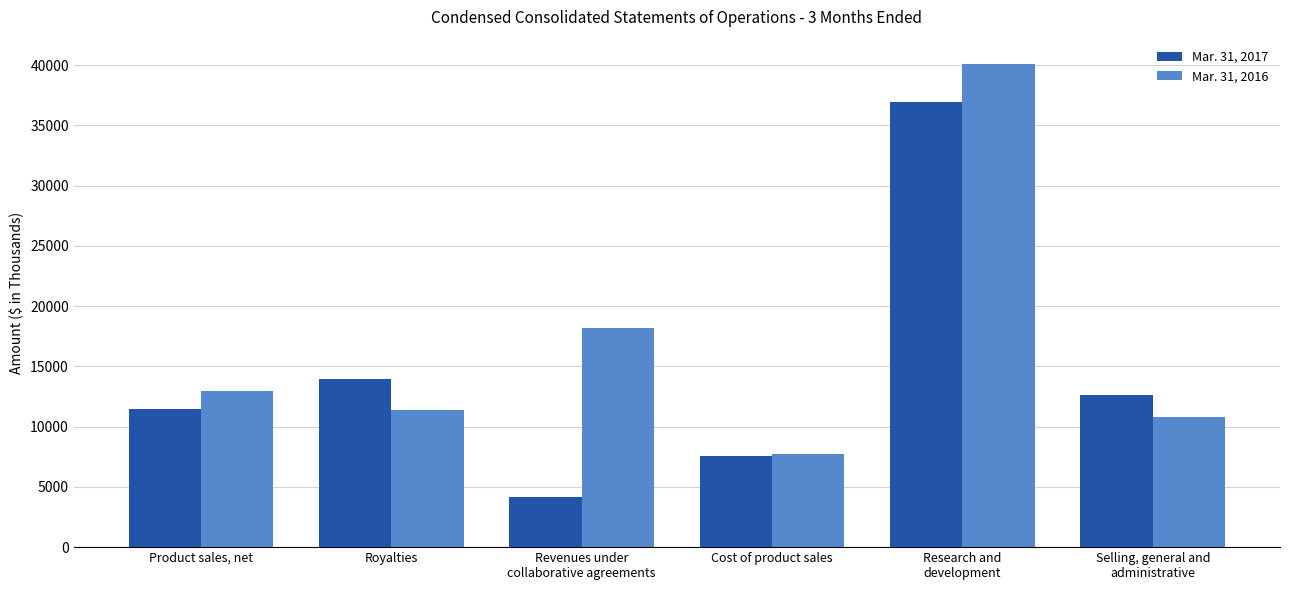

Where is Mar. 31, 2017 nearest to the value 20543?

Royalties